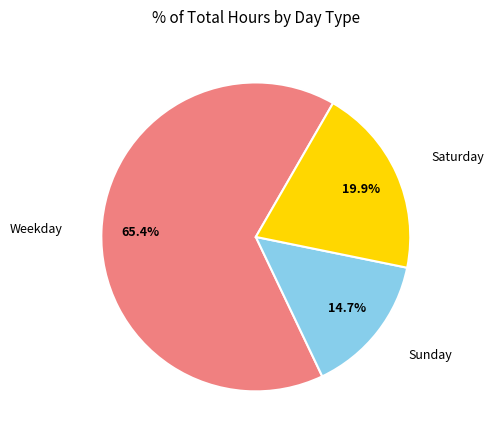

Count the number of slices in the pie.

3